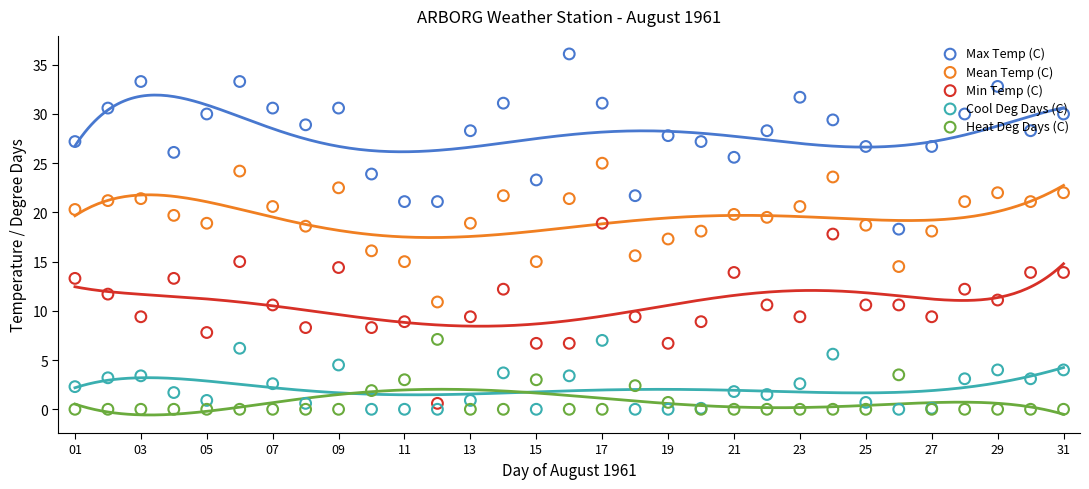

Which series has the largest Y range (max minus min)?

Min Temp (C)